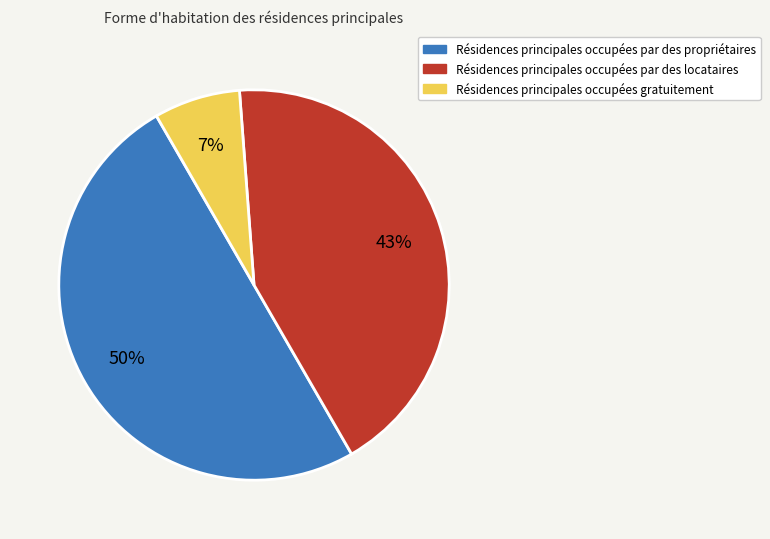

To the nearest percent, what is the average slice percentage?

33%